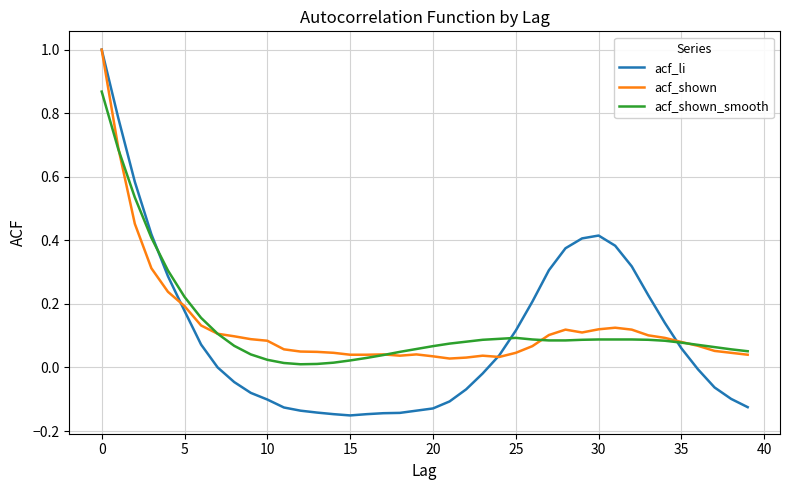

Which series has the widest spread of values?

acf_li